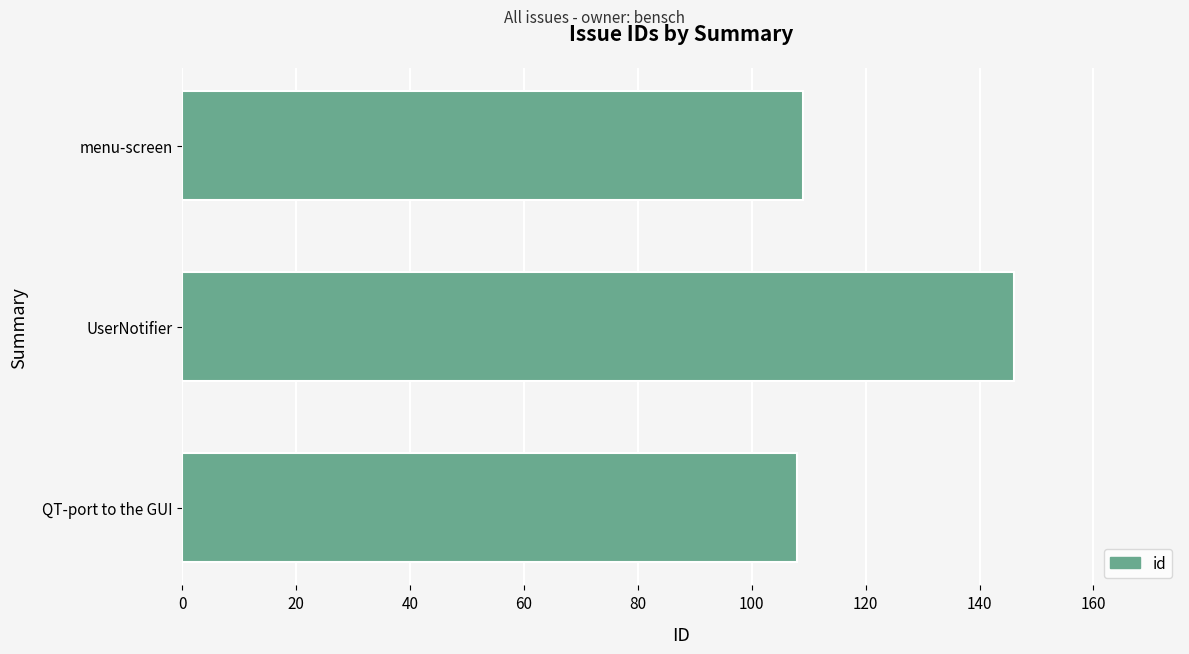

What is the difference between the maximum and second lowest values?

37